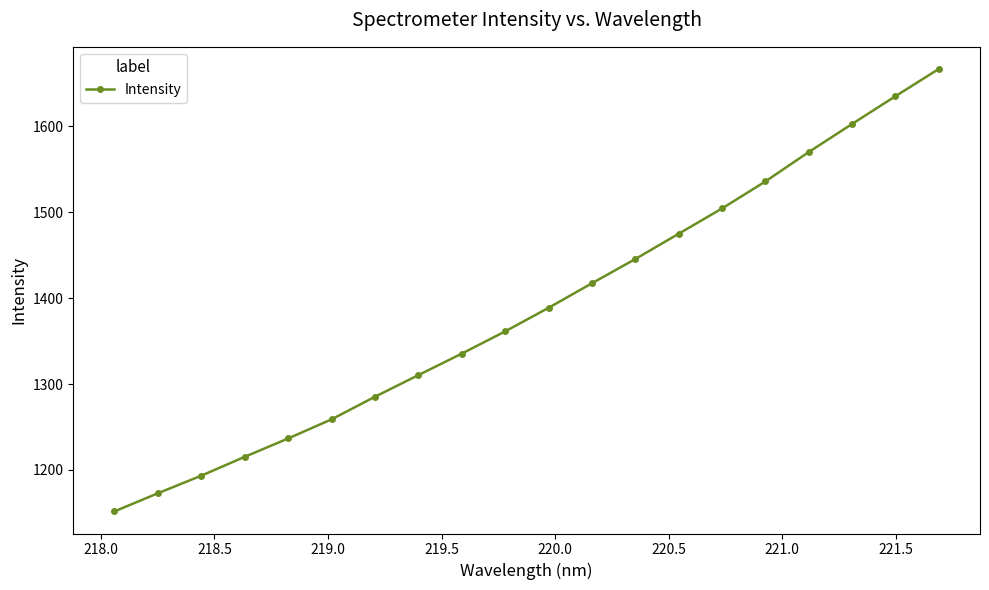

What is the difference between the second highest and second lowest values?

462.4